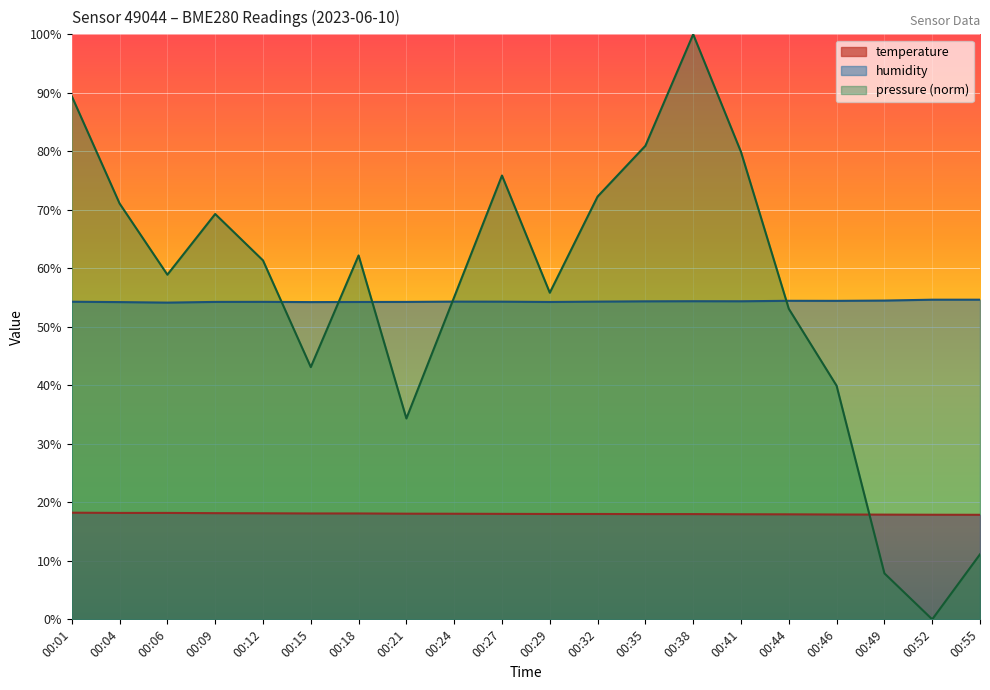

What is the average value of the temperature series?

18.0